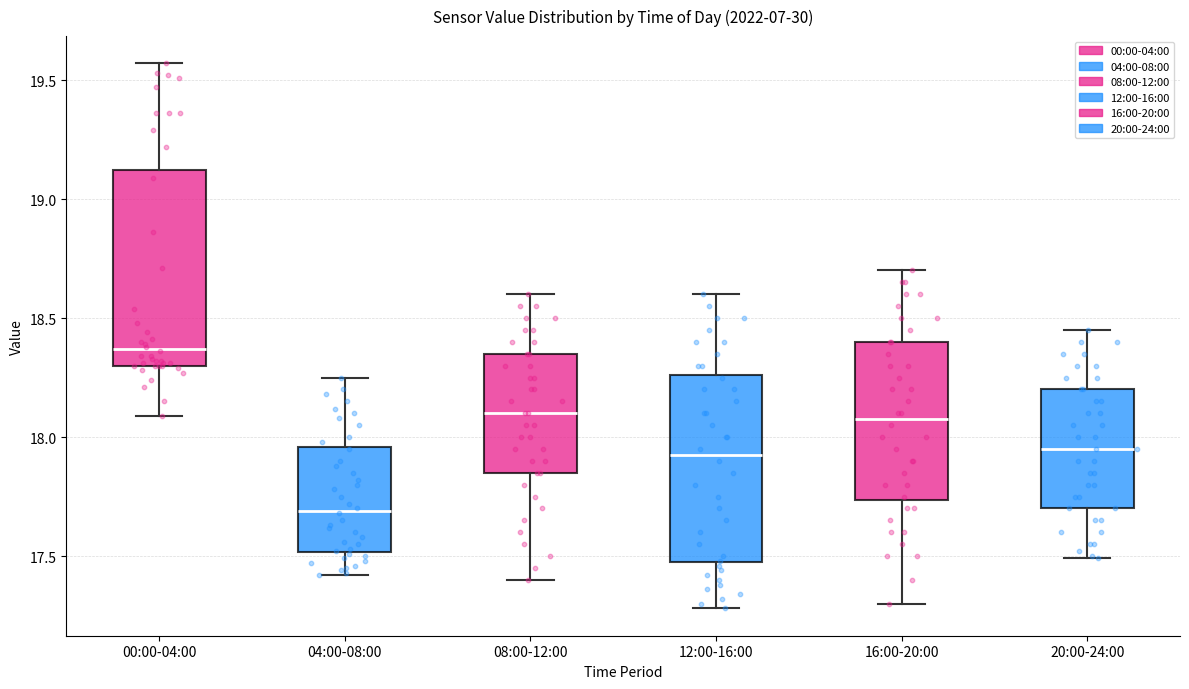

Reading left to right, read every box against the y-axis: the position of its median line, the range the box covers, and the ends of its whiskers. The values are not printed on the chart, so give them approximately, as read against the axis.

00:00-04:00: median 18.35, box 18.30 to 19.10, whiskers 18.10 to 19.55
04:00-08:00: median 17.70, box 17.50 to 17.95, whiskers 17.40 to 18.25
08:00-12:00: median 18.10, box 17.85 to 18.35, whiskers 17.40 to 18.60
12:00-16:00: median 17.95, box 17.50 to 18.25, whiskers 17.30 to 18.60
16:00-20:00: median 18.10, box 17.75 to 18.40, whiskers 17.30 to 18.70
20:00-24:00: median 17.95, box 17.70 to 18.20, whiskers 17.50 to 18.45